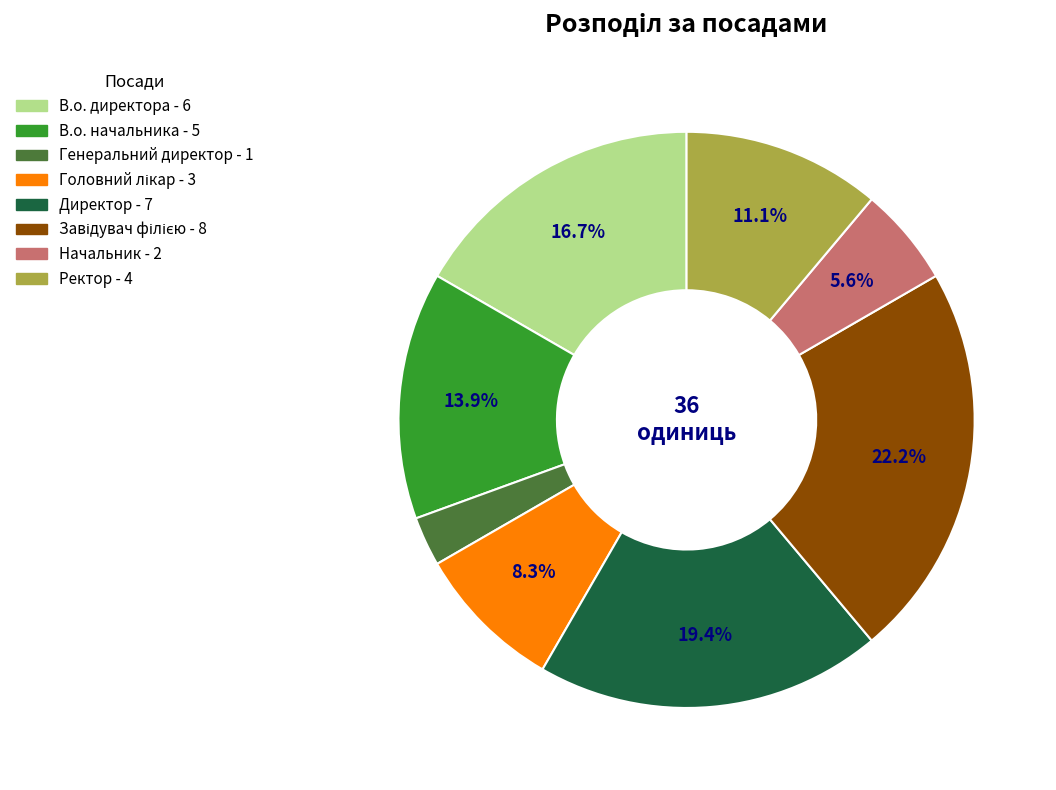

Is there any slice that represents more than half of the pie?

No